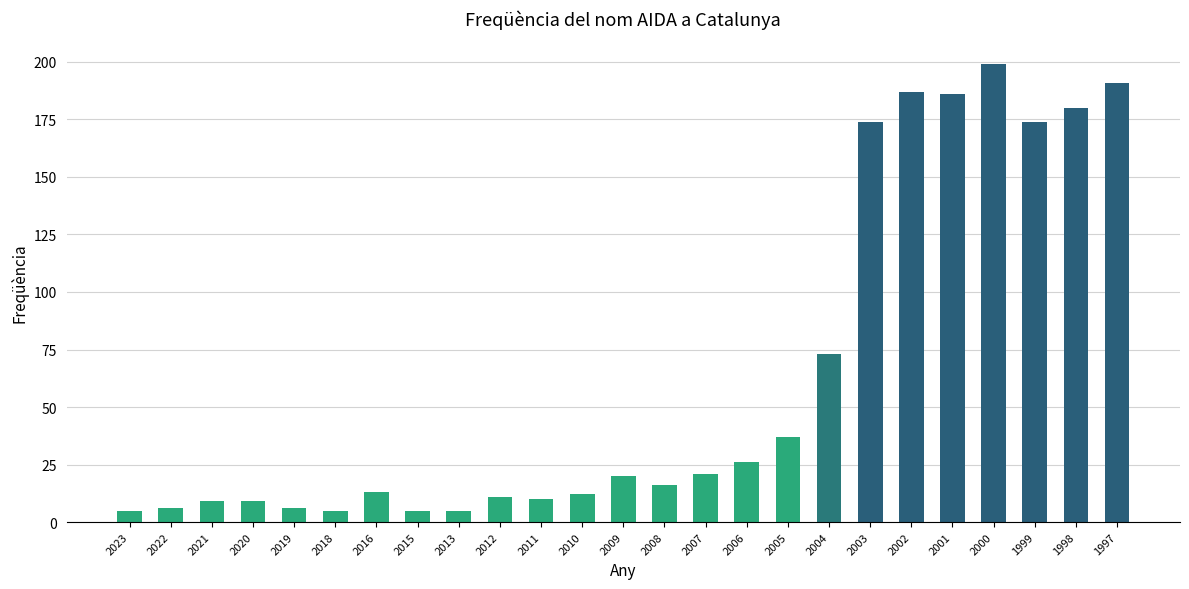

Read the value at 2022.

6